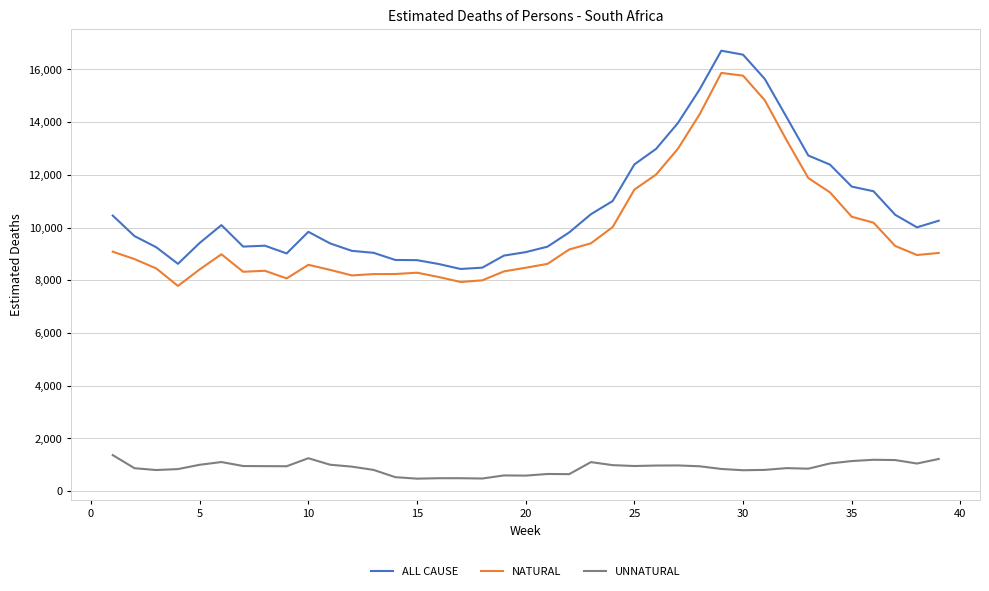

Rank the series by their maximum value, from lowest to highest.

UNNATURAL, NATURAL, ALL CAUSE